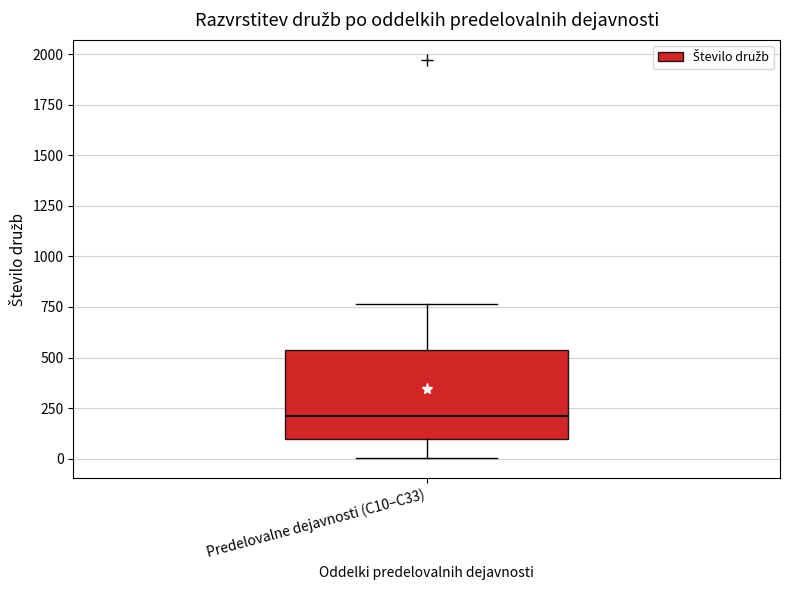

Transcribe this box plot: give where the median line is, the range the box spans, and where the two whiskers end, as read against the y-axis. The values are not printed on the chart, so give them approximately, as read against the axis.

median 200, box 100 to 550, whiskers 0 to 750